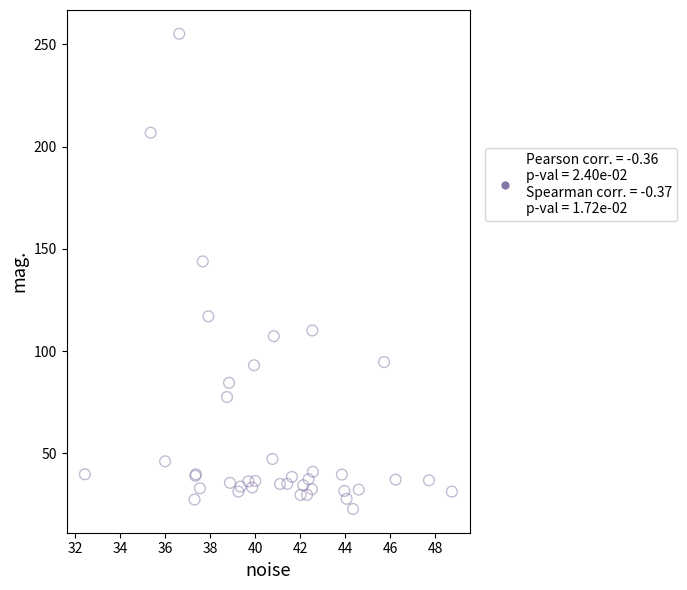

What Y value in the scatter plot is closest to 138?

143.9